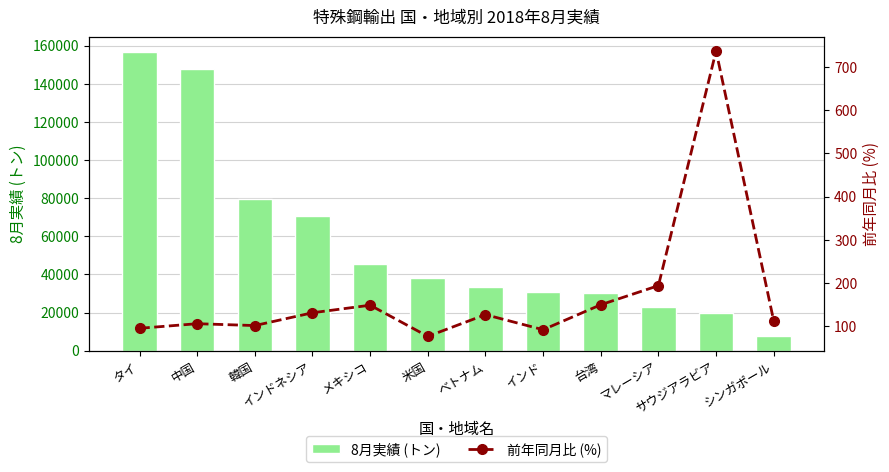

At which category is the sum across all series the highest?

タイ